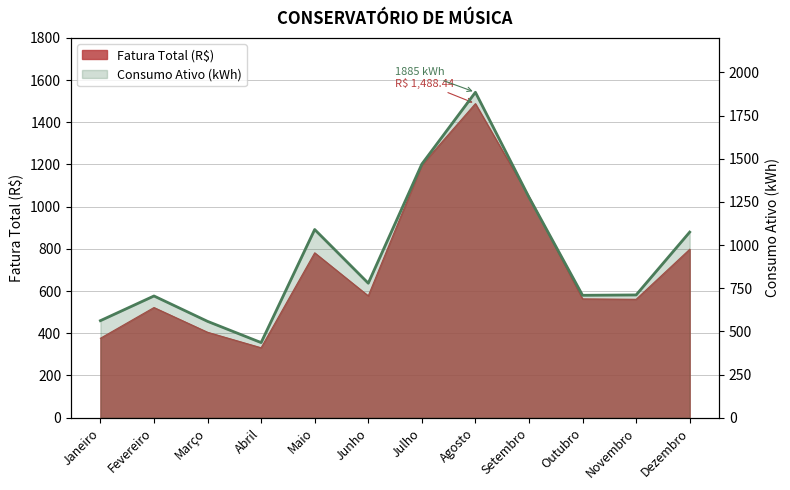

Which category has the highest value across all series?

Agosto